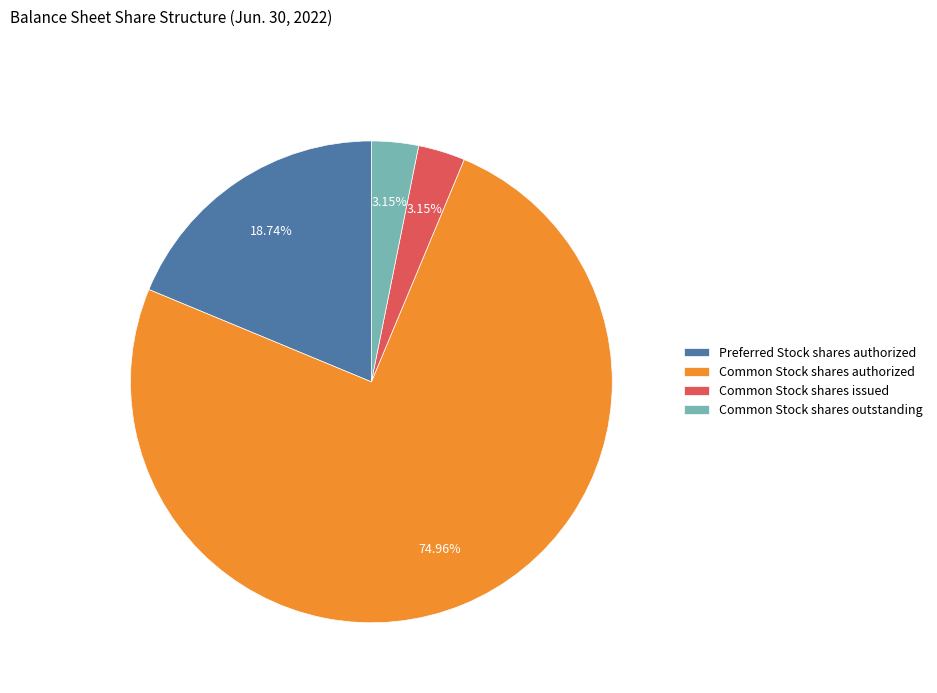

Is the sum of Common Stock shares authorized and Common Stock shares issued greater than half?

Yes